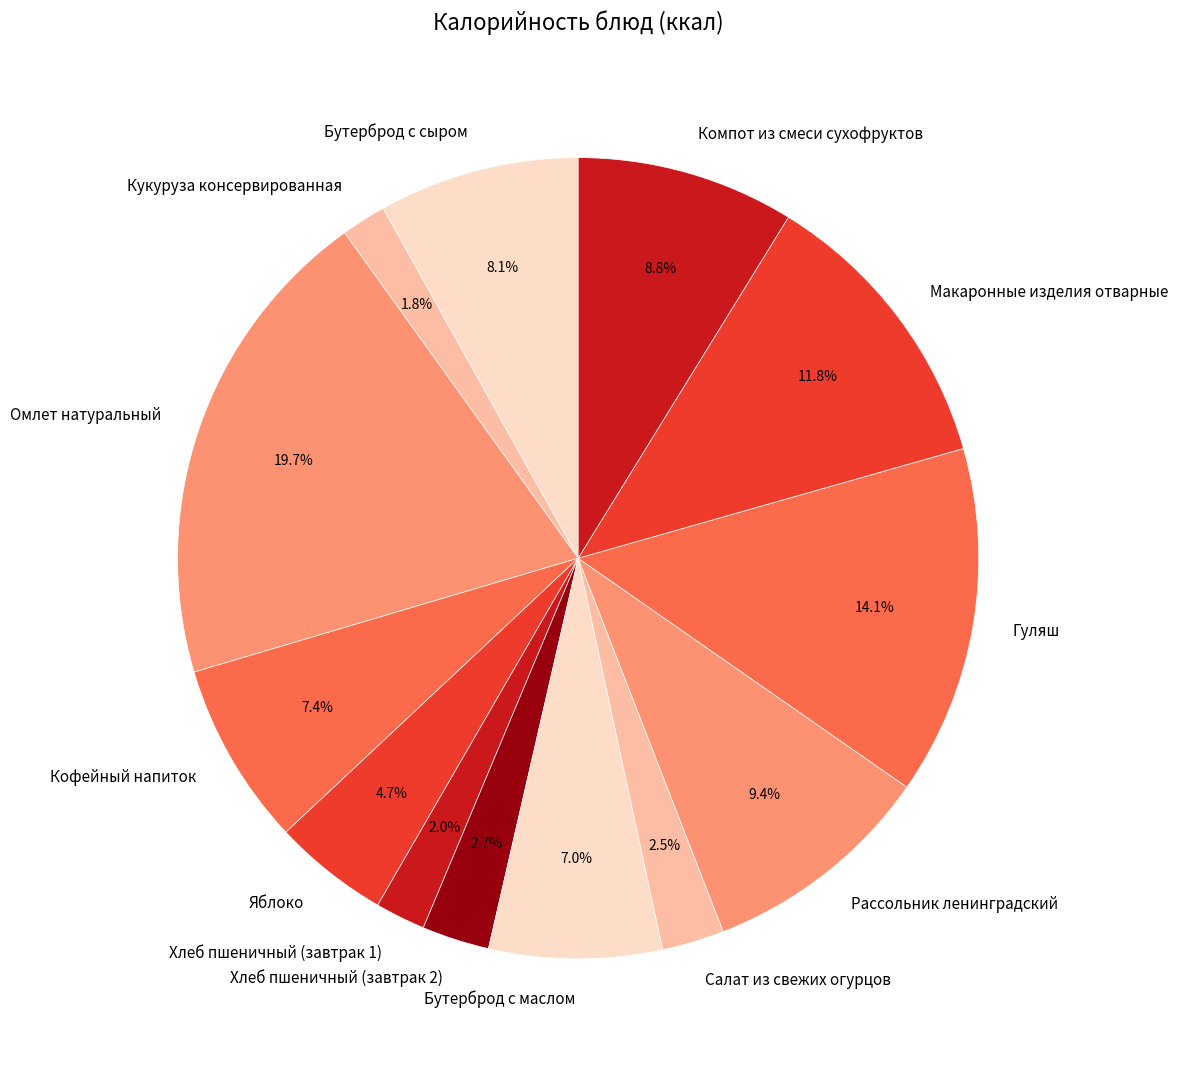

Which slice is the largest?

Омлет натуральный